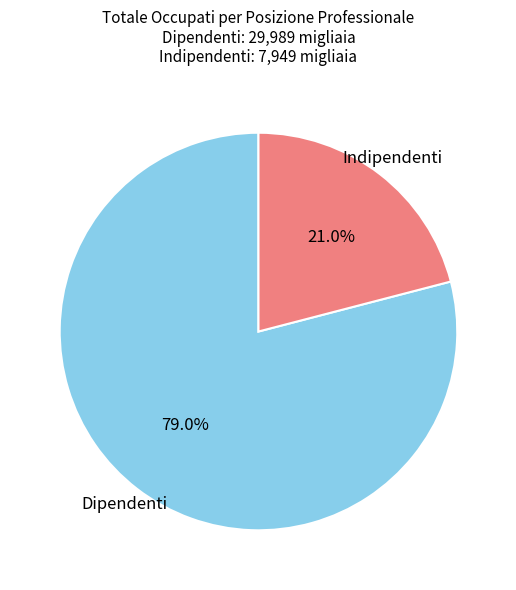

What is the ratio of the value at Indipendenti to the value at Dipendenti?

0.3